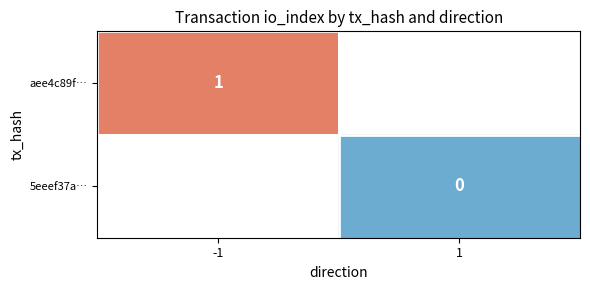

Is the value of 5eeef37a… at 1 greater than the value of aee4c89f… at -1?

No